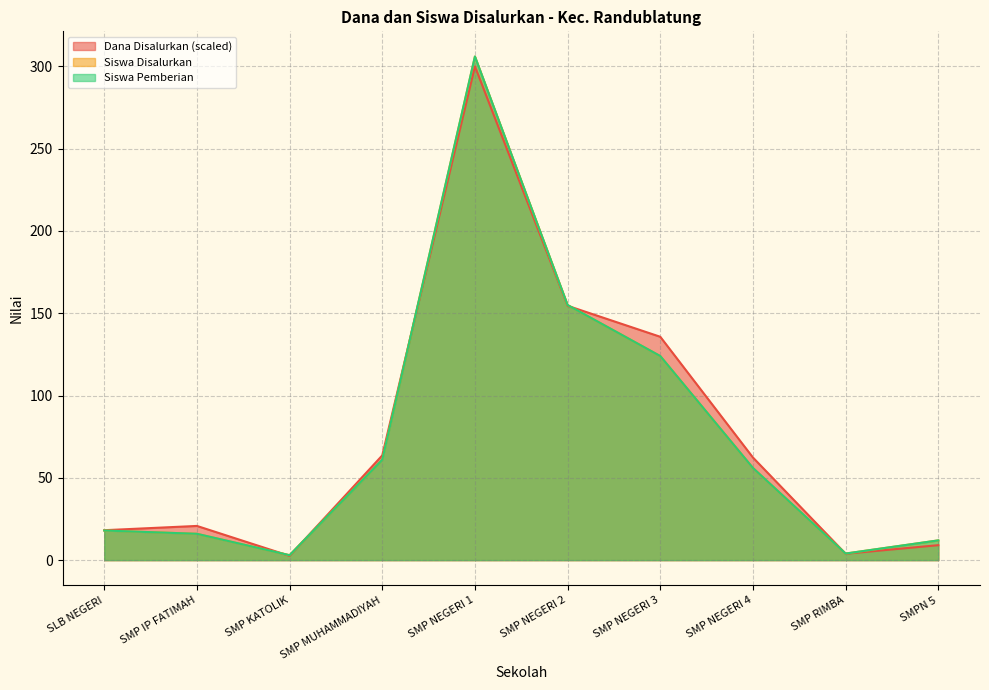

What is the label of the 10th point from the left?

SMPN 5